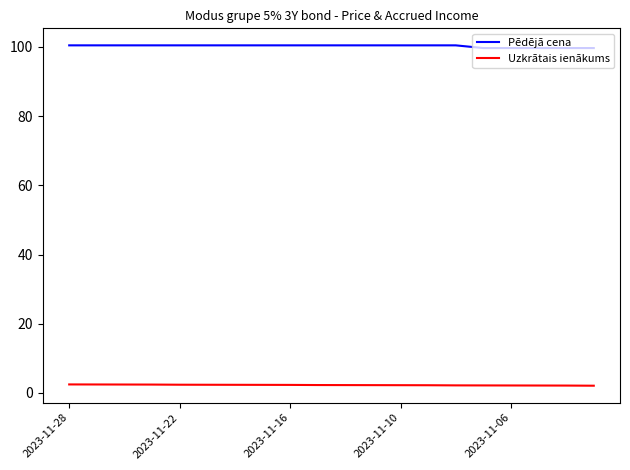

What is the highest value of the Uzkrātais ienākums series?

2.4